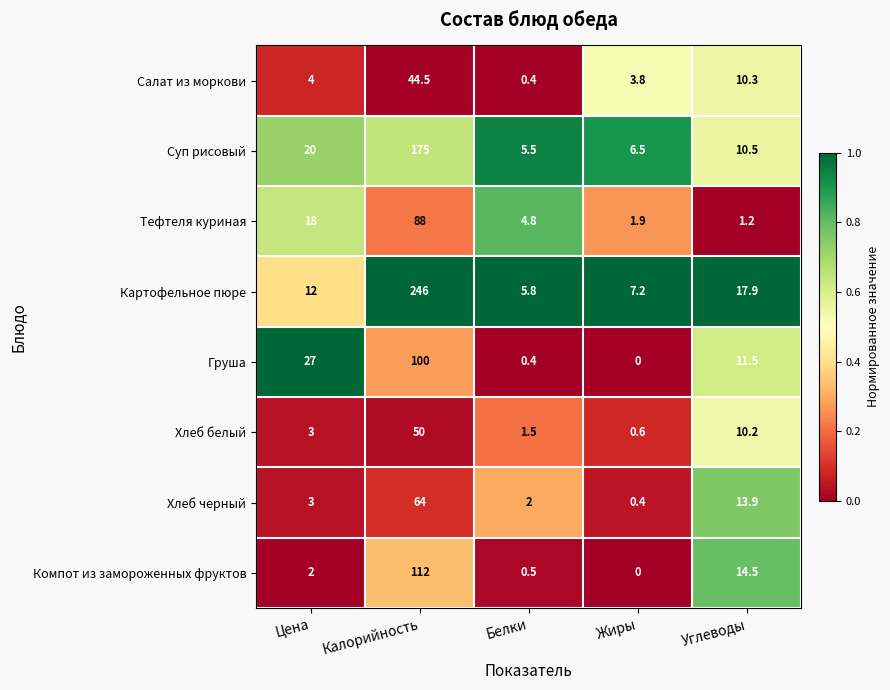

Which category has the lowest value across all series?

Жиры